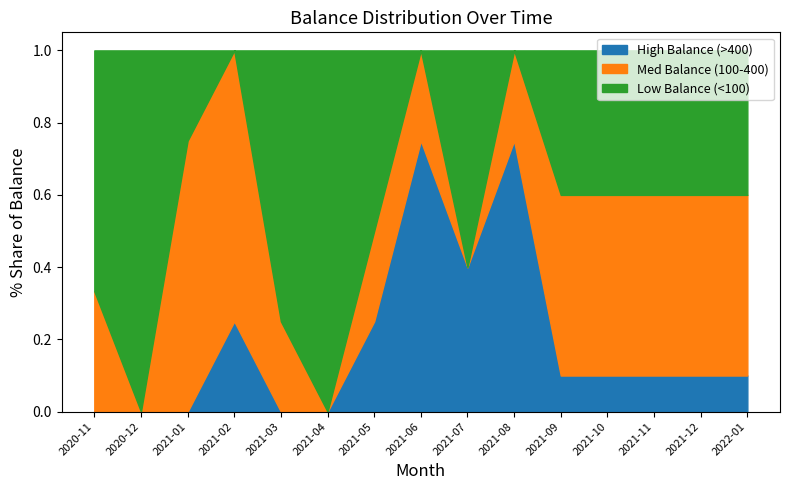

The value of High Balance (>400) at 2021-06 is 1.0. True or false?

False